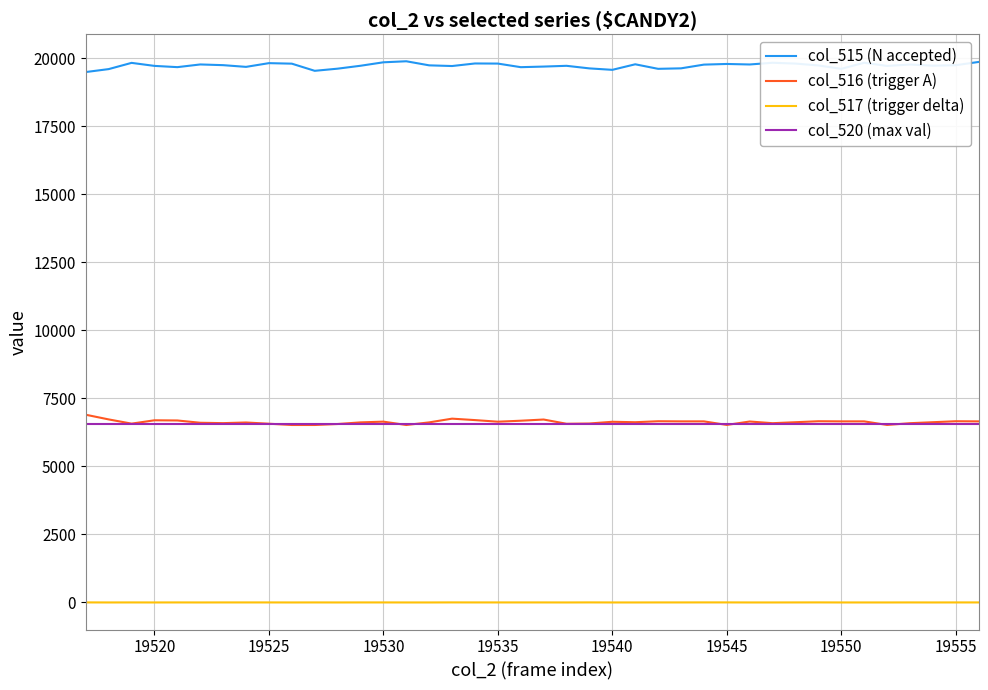

How many values in the col_515 (N accepted) series are below 19742?

20